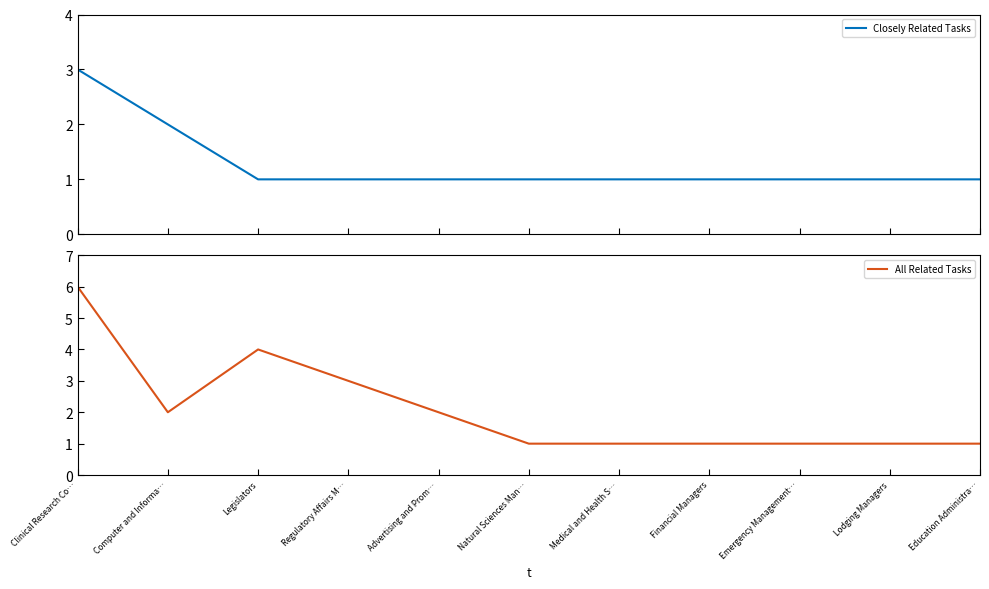

Which series has the largest range (max minus min)?

All Related Tasks